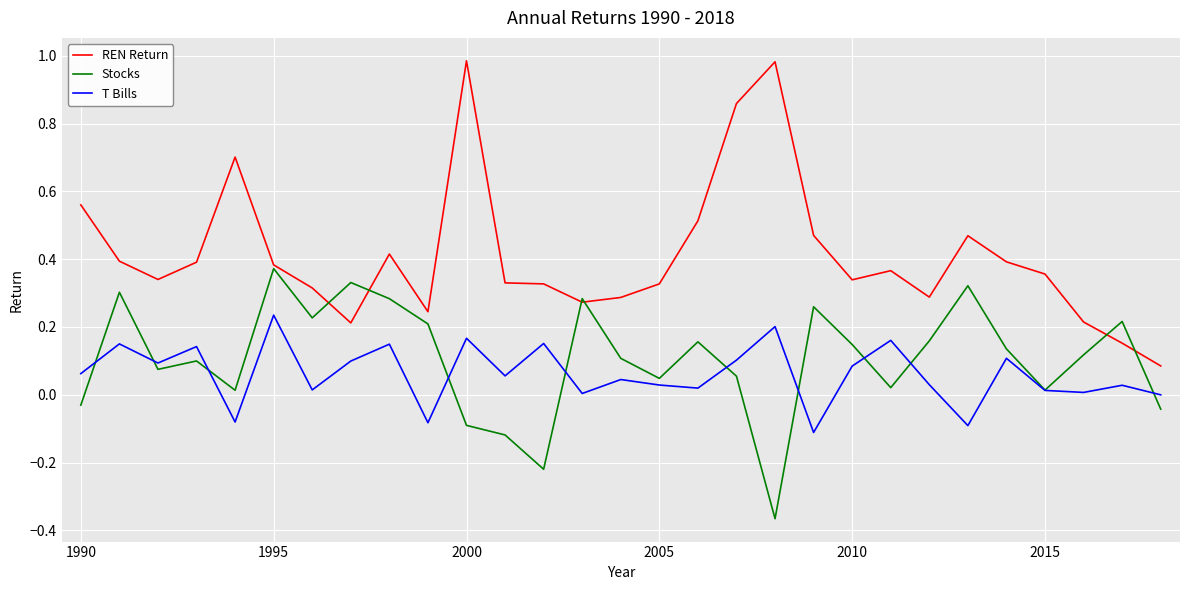

Which series has the largest total across all categories?

REN Return